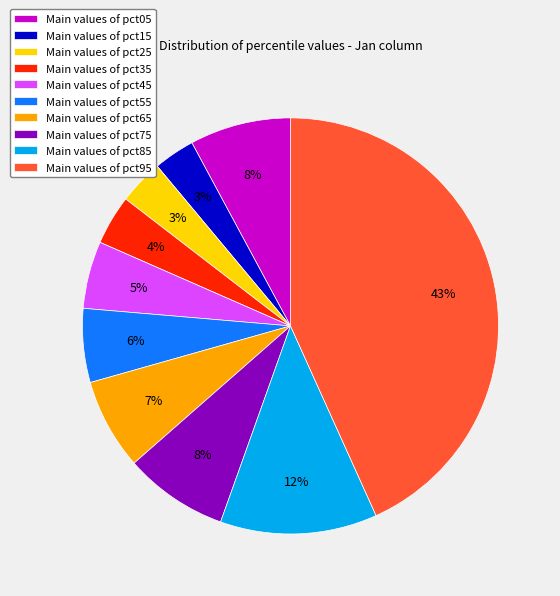

Combined, do Main values of pct25 and Main values of pct55 account for over 50%?

No